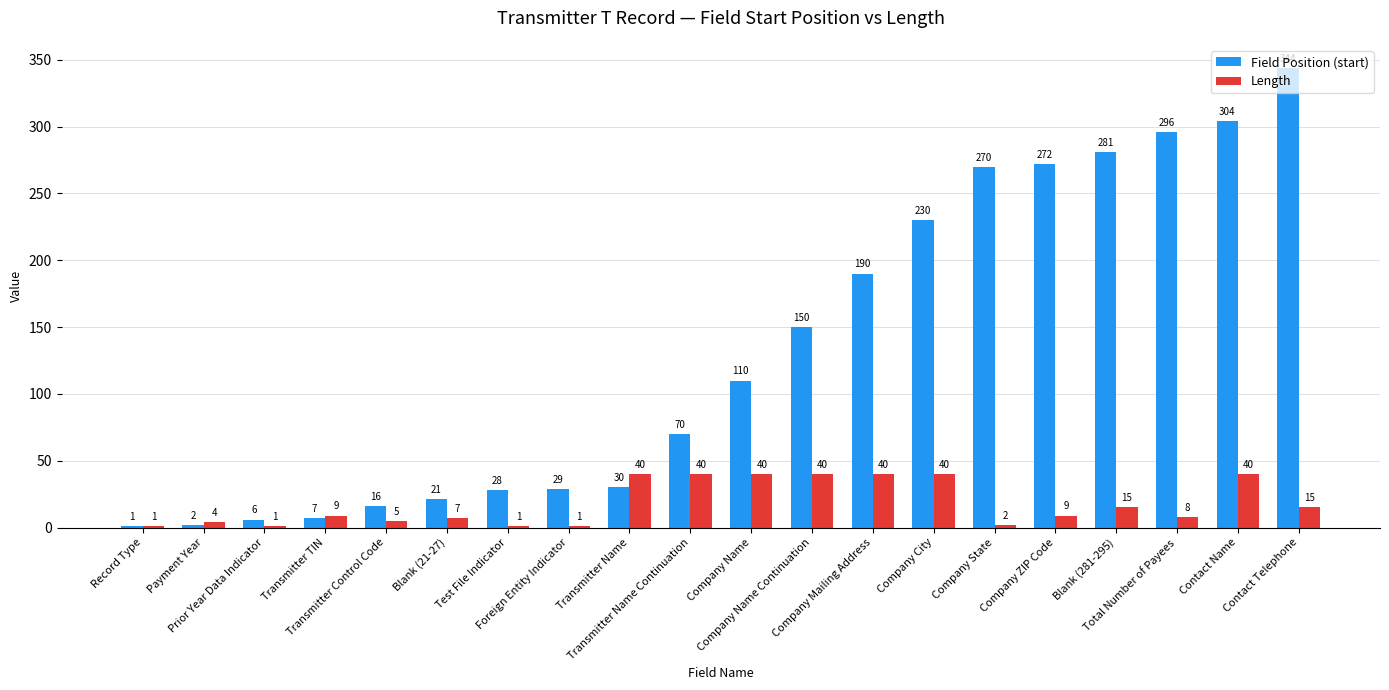

What is the sum of all Field Position (start) values?

2657